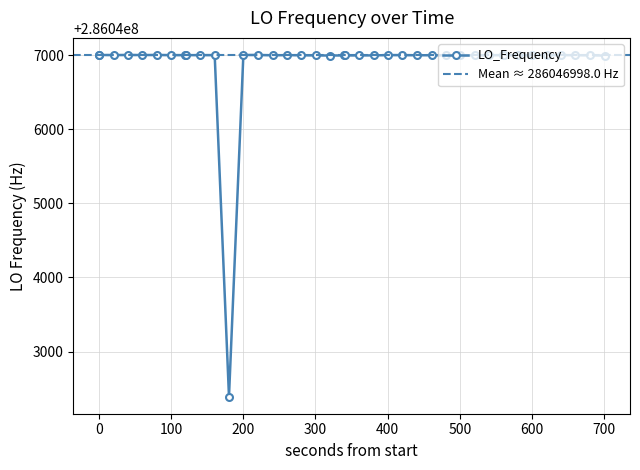

Does the chart have visible grid lines?

Yes